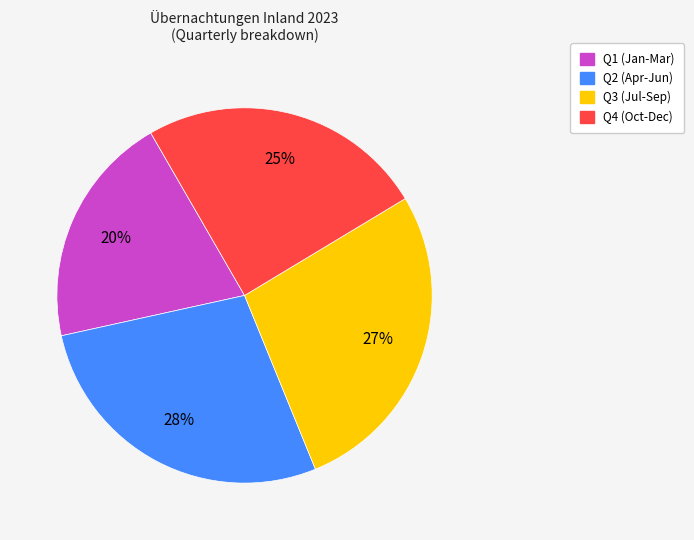

Approximately how many times larger is the value at Q1 (Jan-Mar) compared to Q2 (Apr-Jun)?

0.7